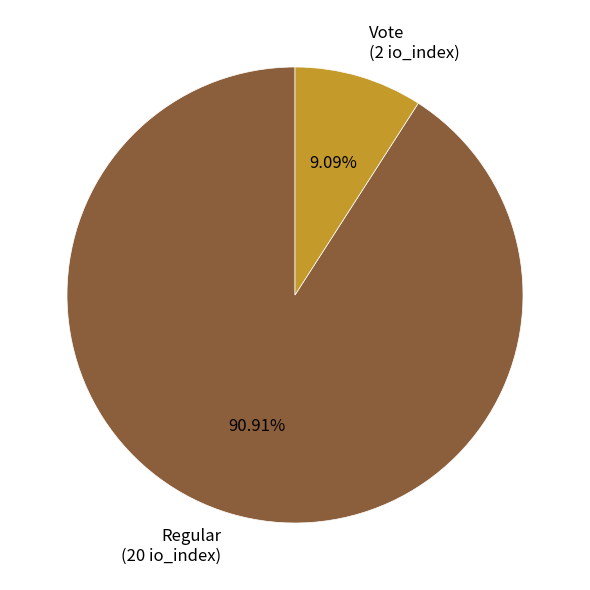

True or false: Regular accounts for 91% of the total.

True